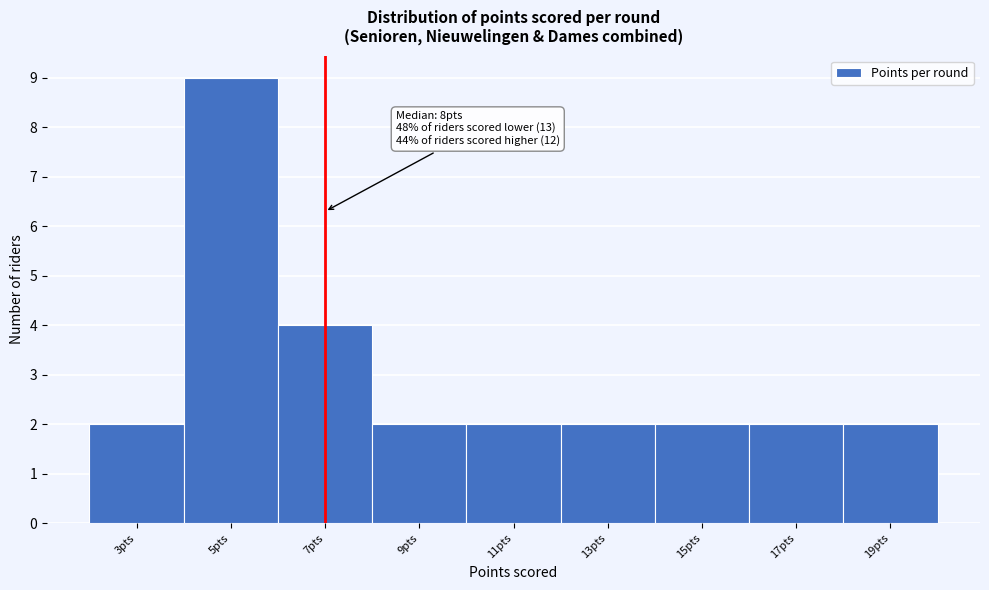

Reading left to right, list all the values displayed in this chart.

3pts=2	5pts=9	7pts=4	9pts=2	11pts=2	13pts=2	15pts=2	17pts=2	19pts=2